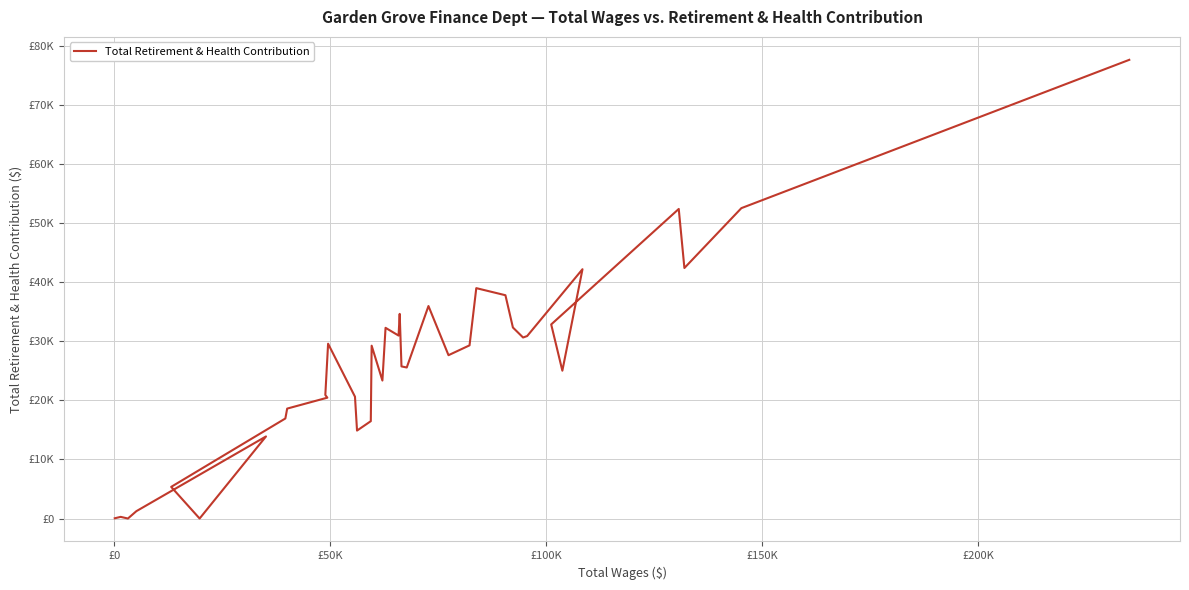

How many values are above zero?

37